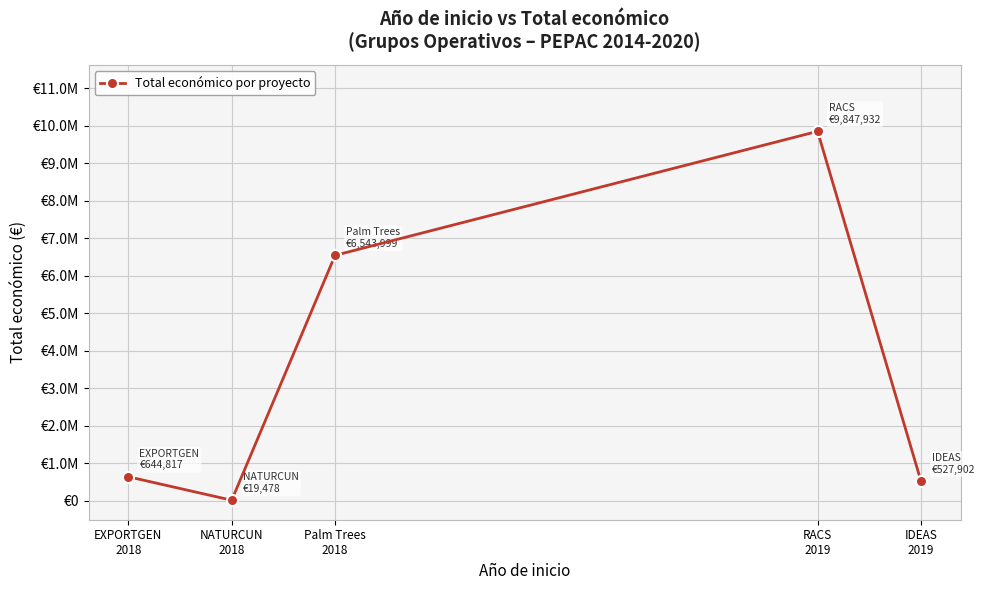

What position from the right is Palm Trees
2018?

3